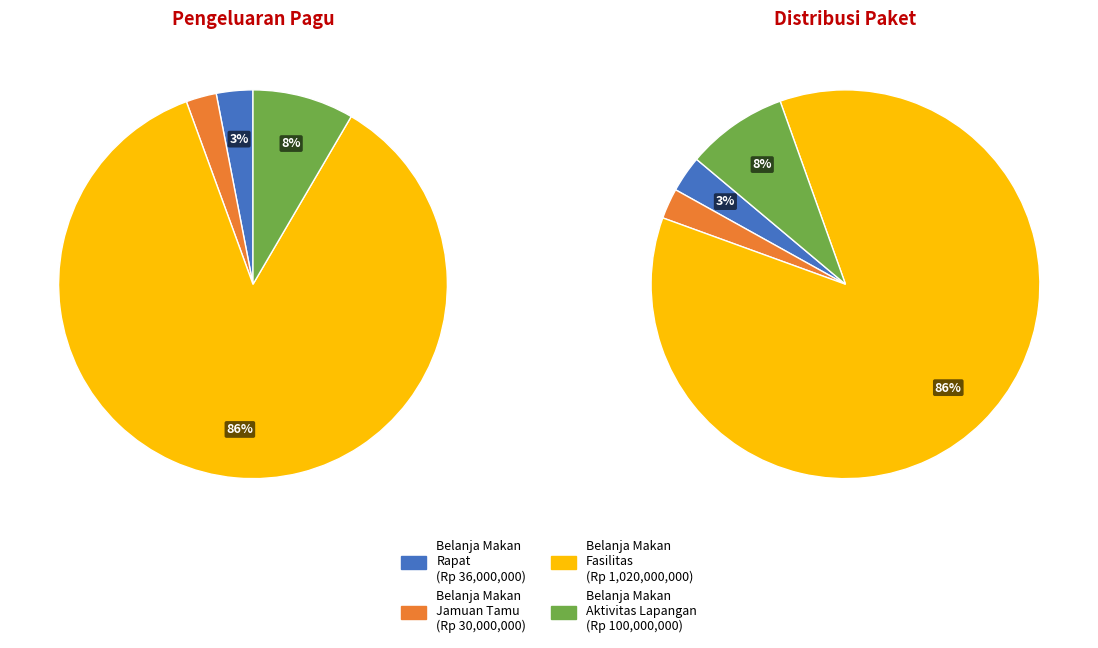

The 38945790 slice represents 1% of the pie. True or false?

False